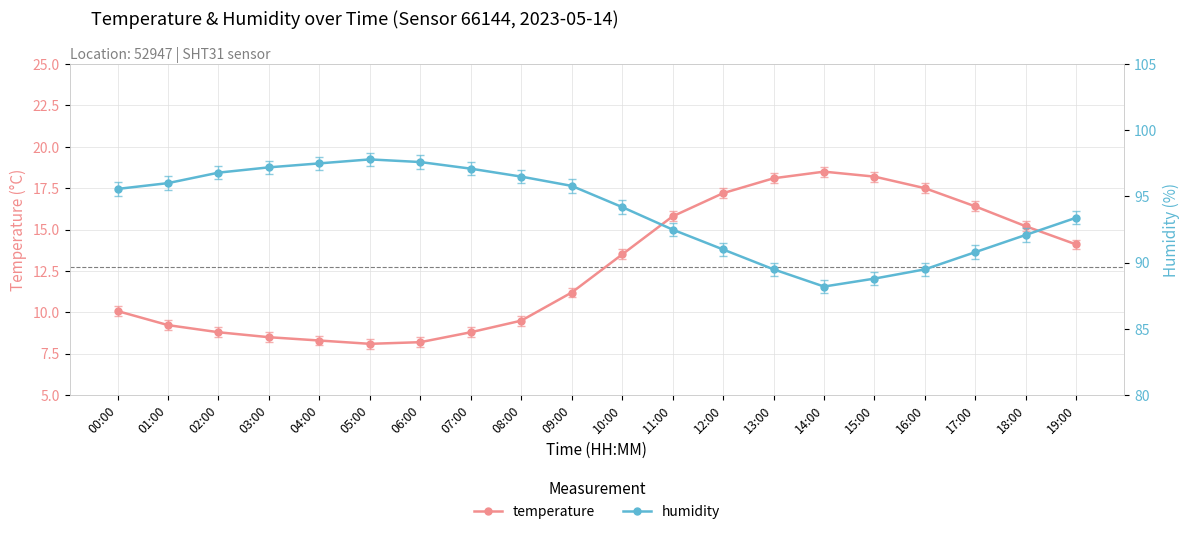

At which label is temperature closest to 13?

10:00